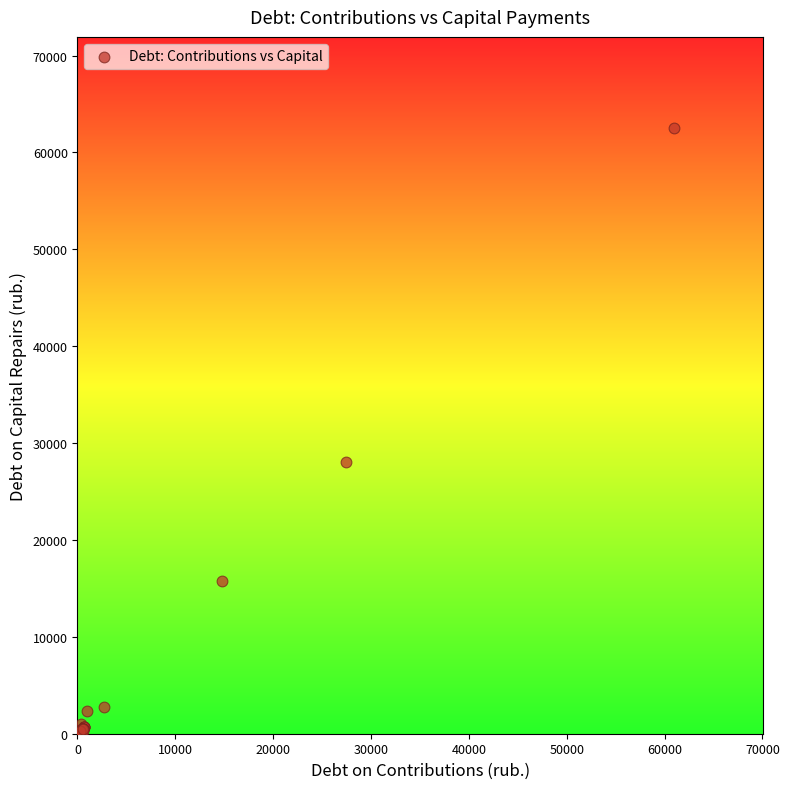

What Y value in the scatter plot is closest to 31392?

28067.3